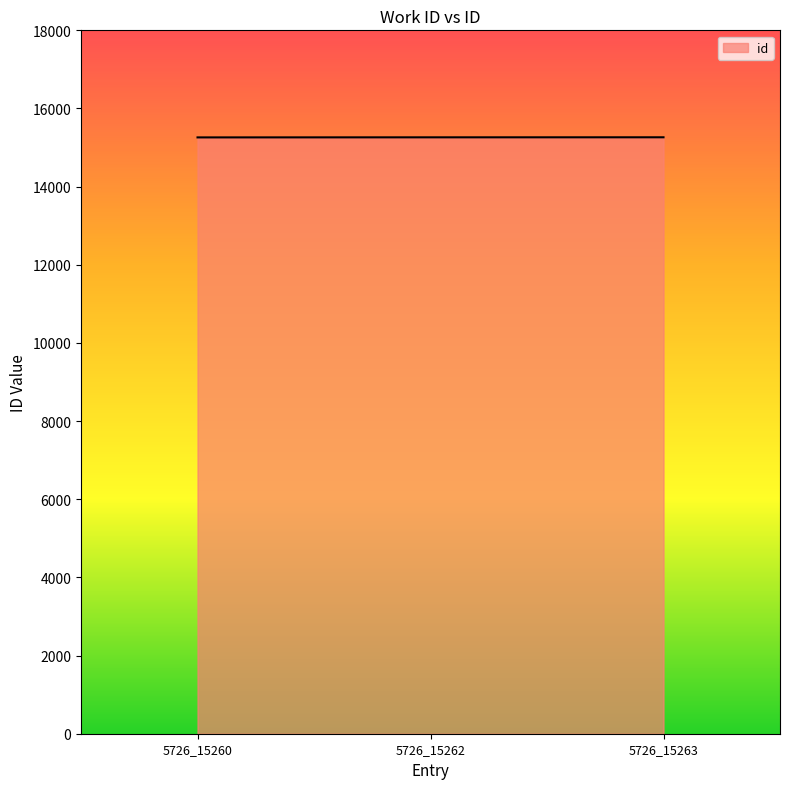

What is the ratio of the value at 5726_15263 to the value at 5726_15260?

1.0